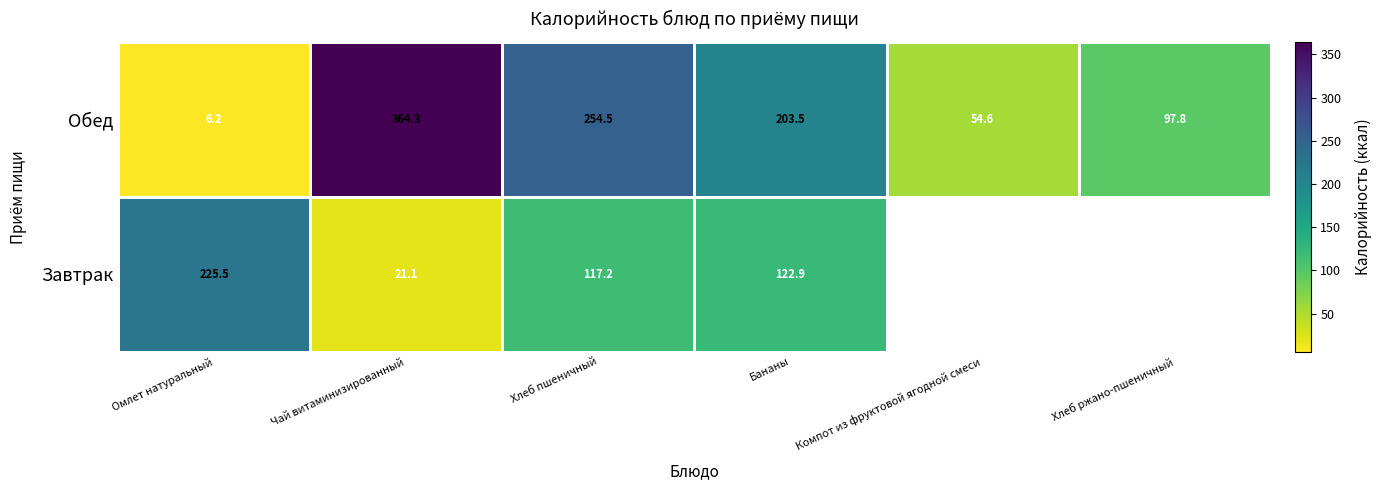

At which category does the chart reach its minimum across all series?

Омлет натуральный